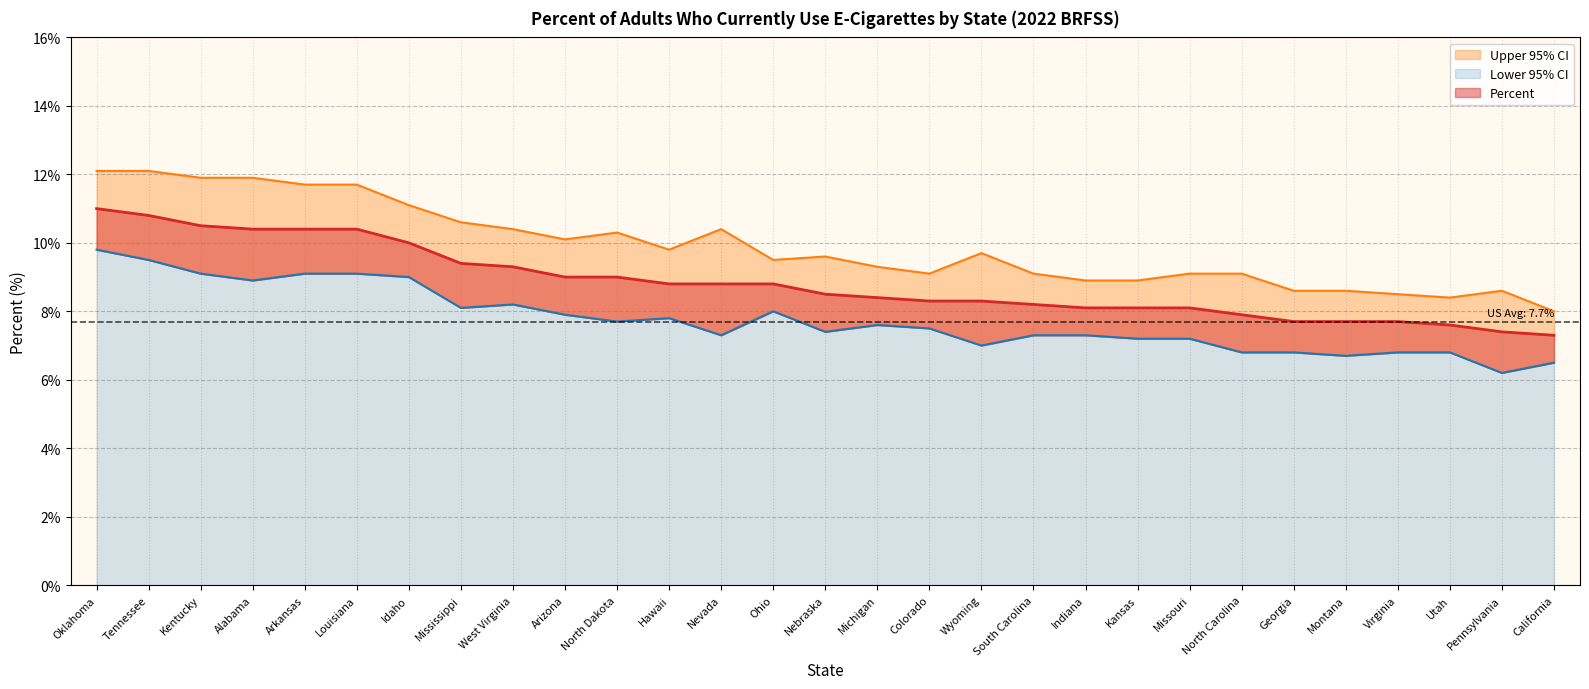

What is the value of the Upper 95% CI point at the 15th from the left?

9.6